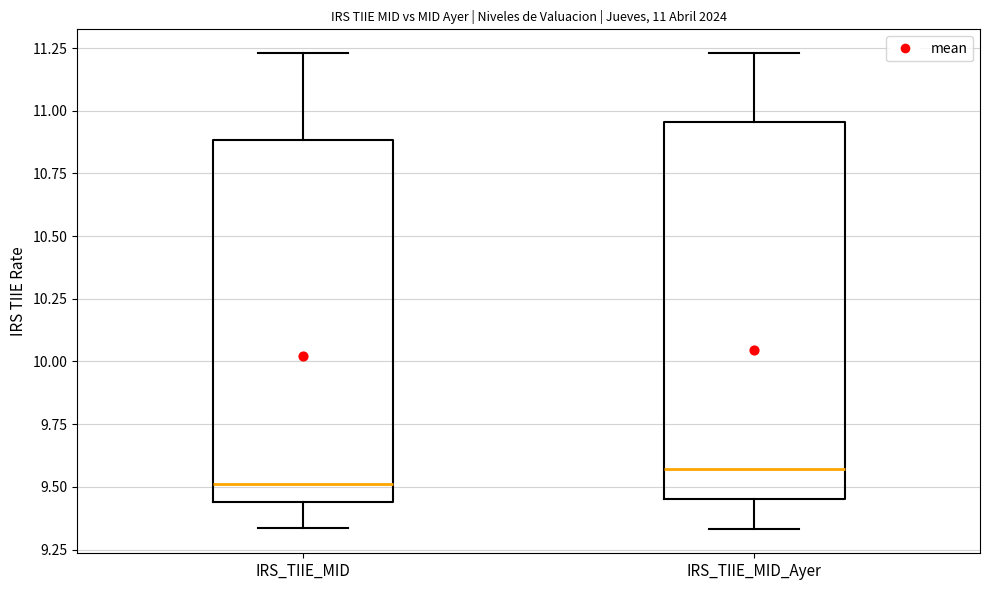

Comparing the boxes themselves (not the whiskers), which one is the tallest?

IRS_TIIE_MID_Ayer